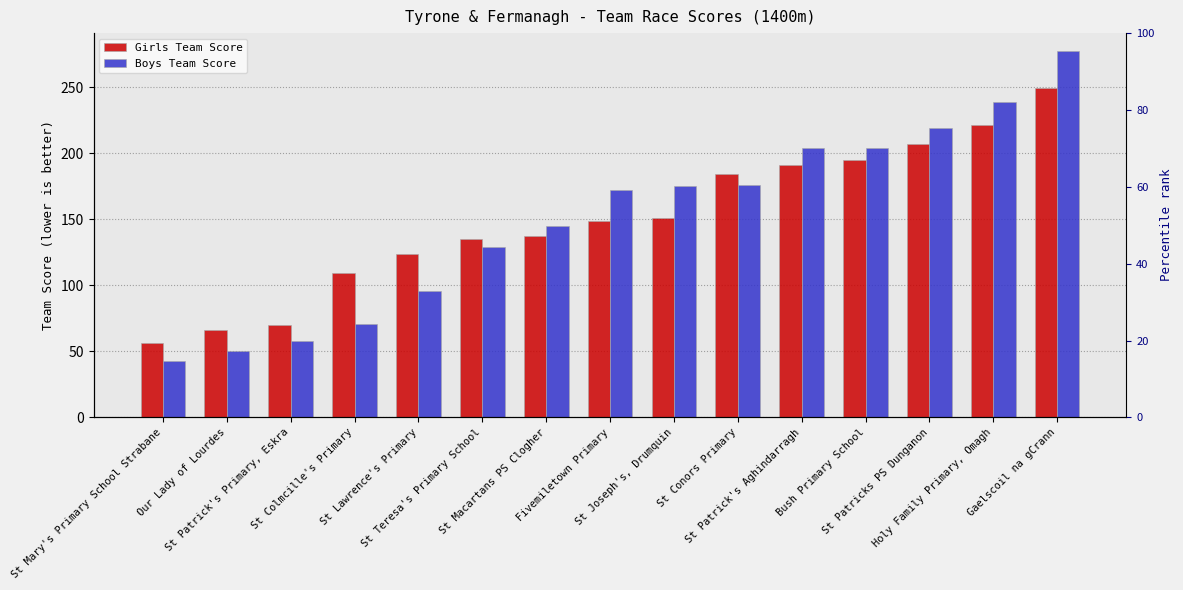

Reading left to right, list all the values displayed in this chart.

Girls Team Score: St Mary's Primary School Strabane=56	Our Lady of Lourdes=66	St Patrick's Primary, Eskra=70	St Colmcille's Primary=109	St Lawrence's Primary=124	St Teresa's Primary School=135	St Macartans PS Clogher=137	Fivemiletown Primary=149	St Joseph's, Drumquin=151	St Conors Primary=184	St Patrick's Aghindarragh=191	Bush Primary School=195	St Patricks PS Dunganon=207	Holy Family Primary, Omagh=221	Gaelscoil na gCrann=249
Boys Team Score: St Mary's Primary School Strabane=43	Our Lady of Lourdes=50	St Patrick's Primary, Eskra=58	St Colmcille's Primary=71	St Lawrence's Primary=96	St Teresa's Primary School=129	St Macartans PS Clogher=145	Fivemiletown Primary=172	St Joseph's, Drumquin=175	St Conors Primary=176	St Patrick's Aghindarragh=204	Bush Primary School=204	St Patricks PS Dunganon=219	Holy Family Primary, Omagh=239	Gaelscoil na gCrann=277